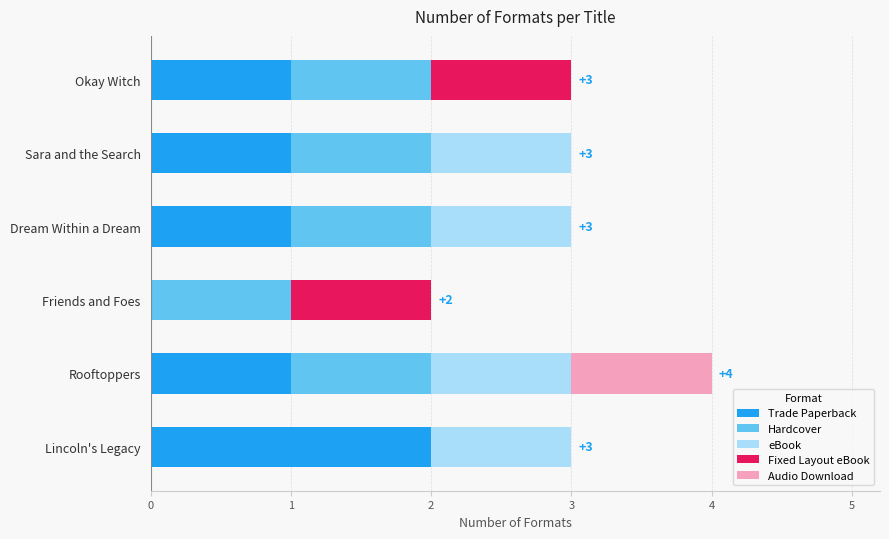

At which label does Trade Paperback reach its peak?

Lincoln's Legacy